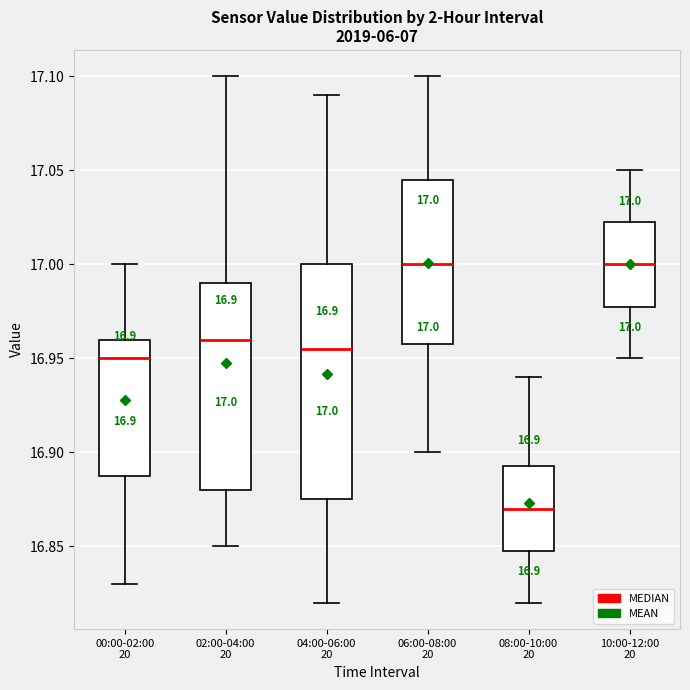

Which box's median line is the lowest?

08:00-10:00 20